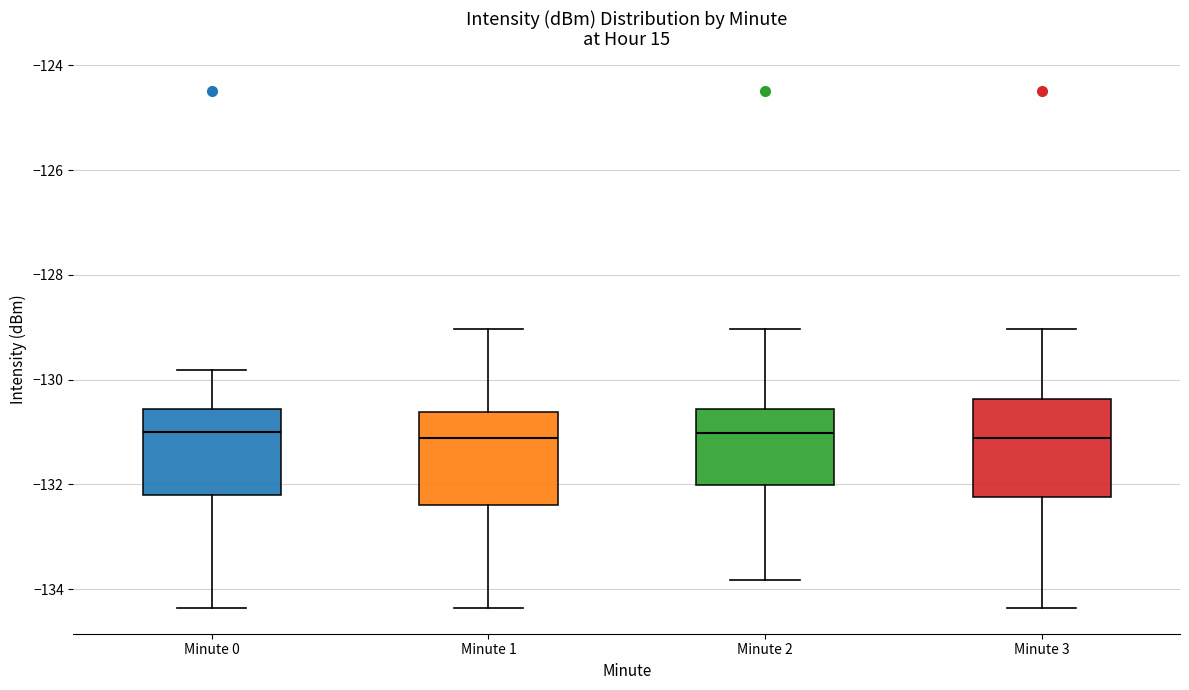

Where is the upper edge of the box for Minute 1 on the y-axis? The values are not printed on the chart, so give them approximately, as read against the axis.

-130.6